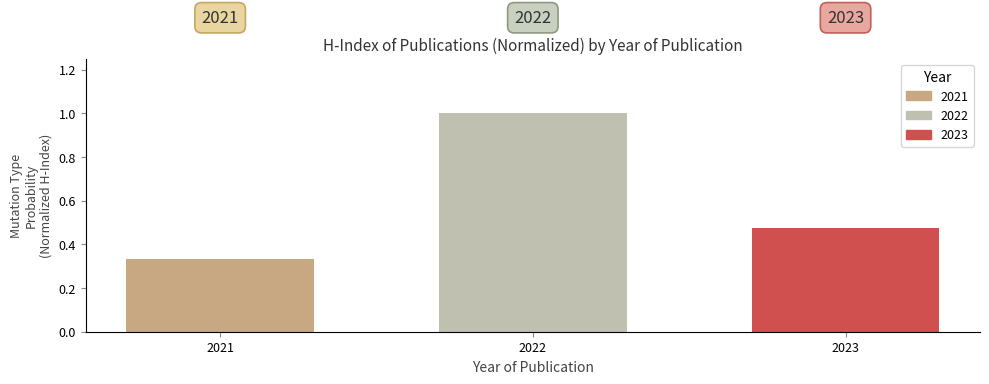

What is the maximum value shown in the chart?

1.0